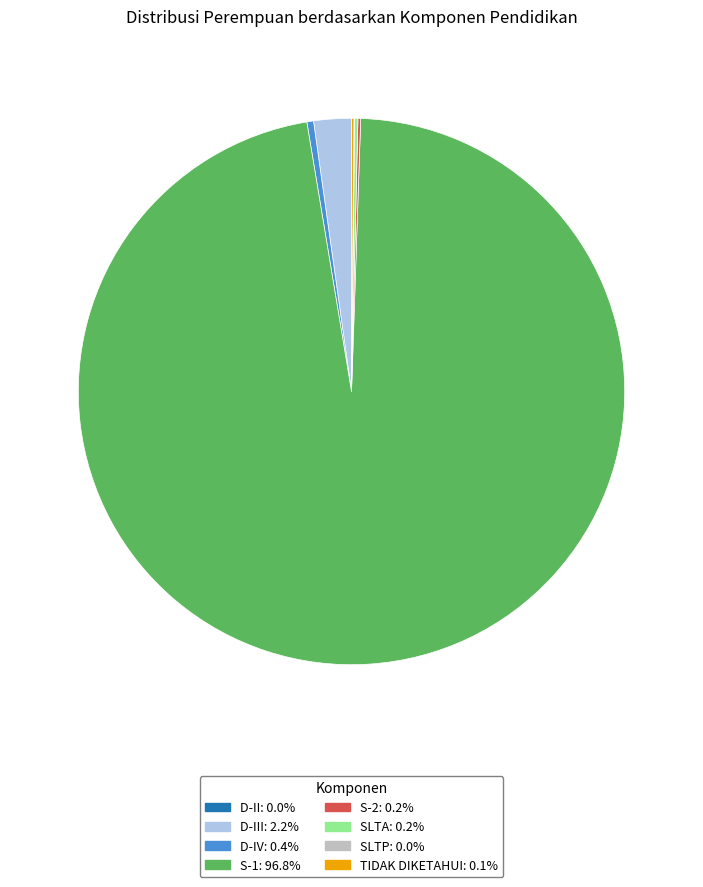

Is there any slice that represents more than half of the pie?

Yes